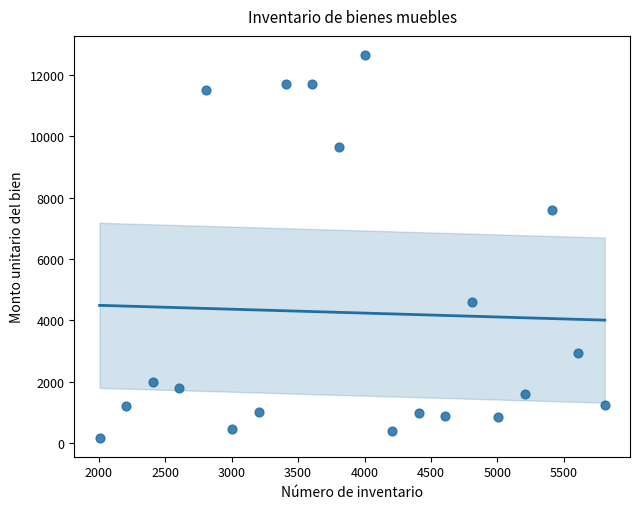

What is the range of X values (max minus min)?

3800.0